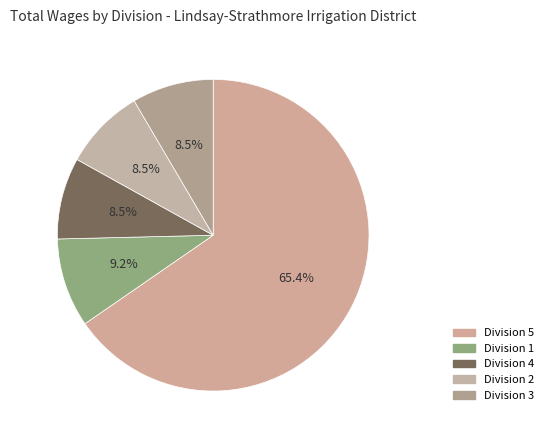

What is the total percentage of Division 5 and Division 3?

73.8%